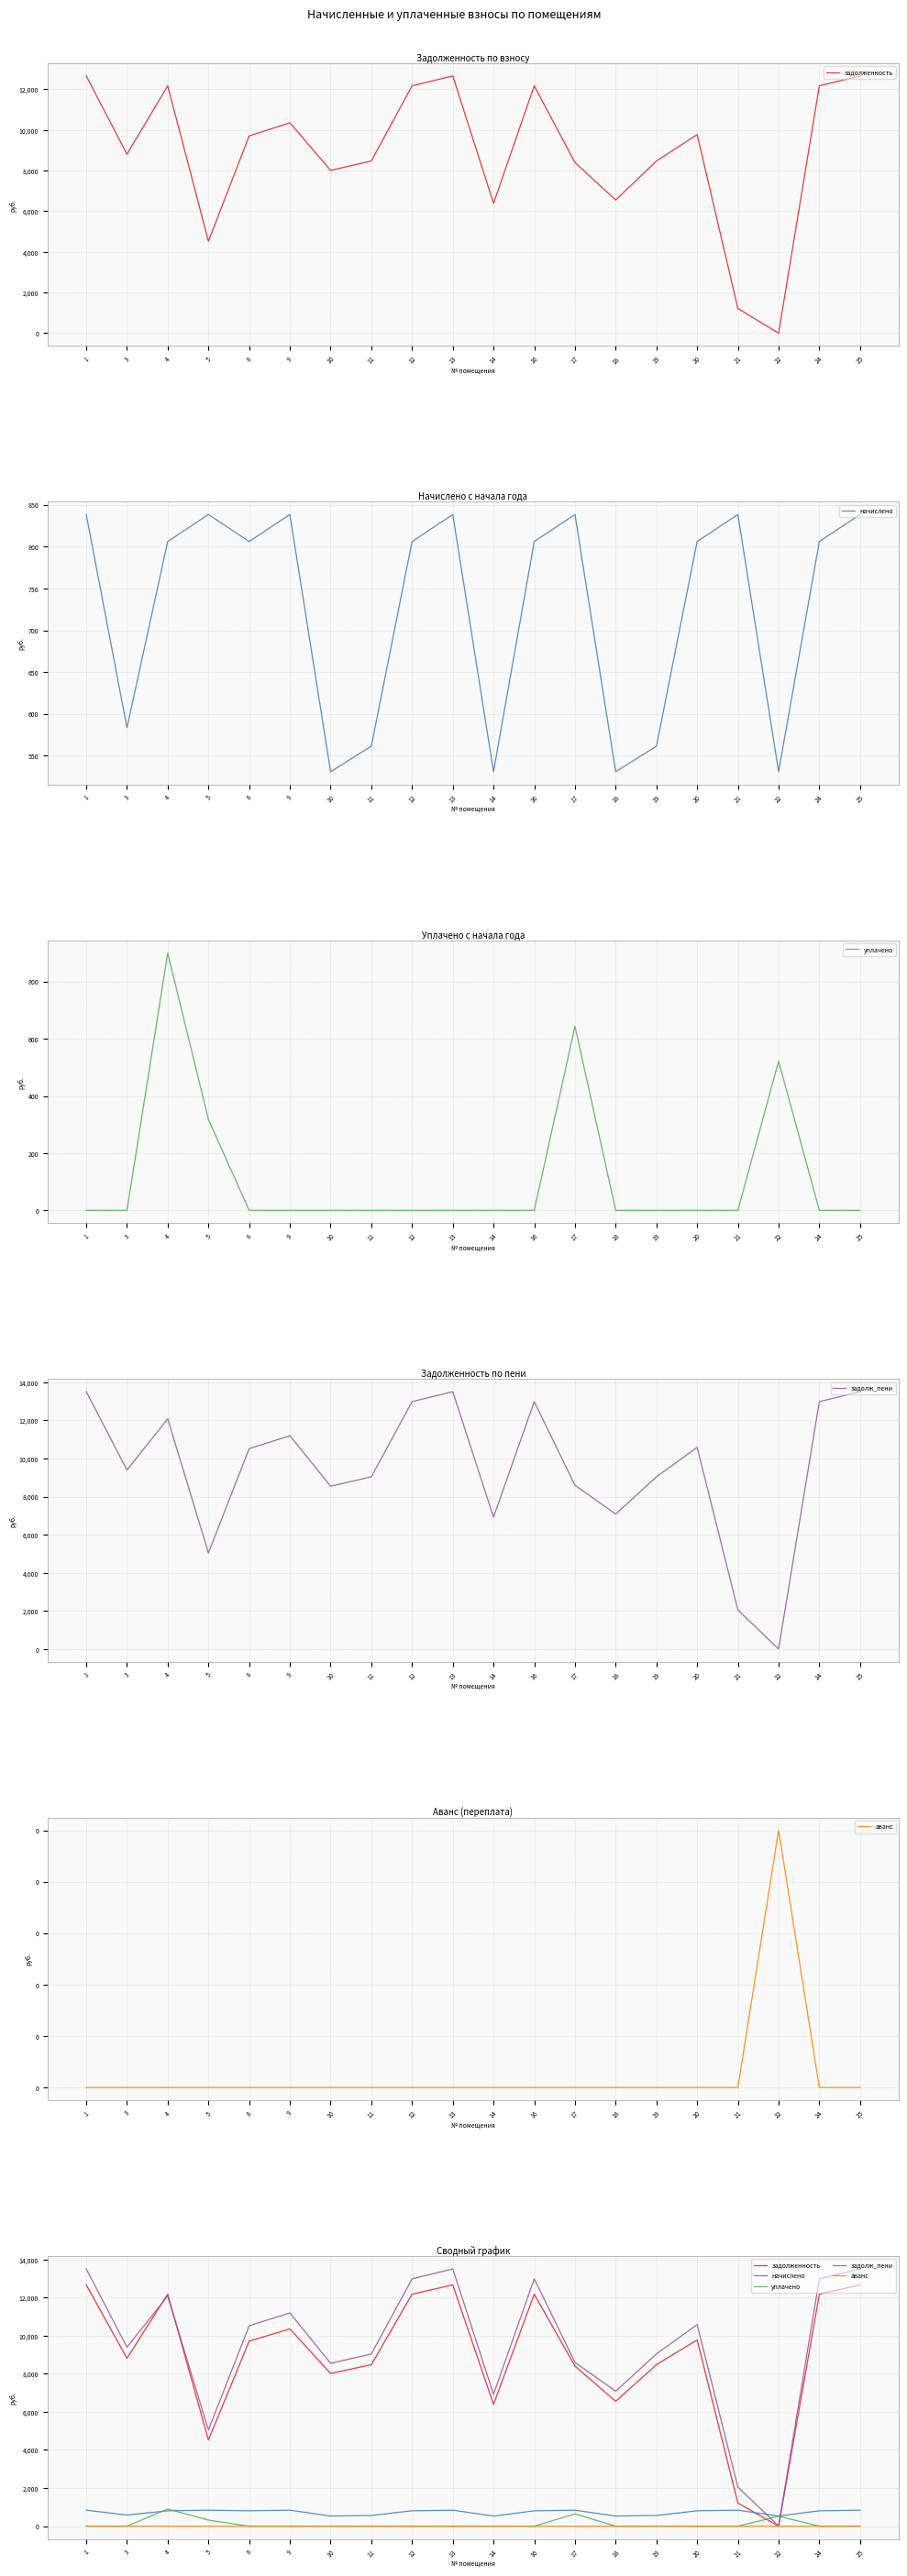

Between 9 and 19, which is larger?

9